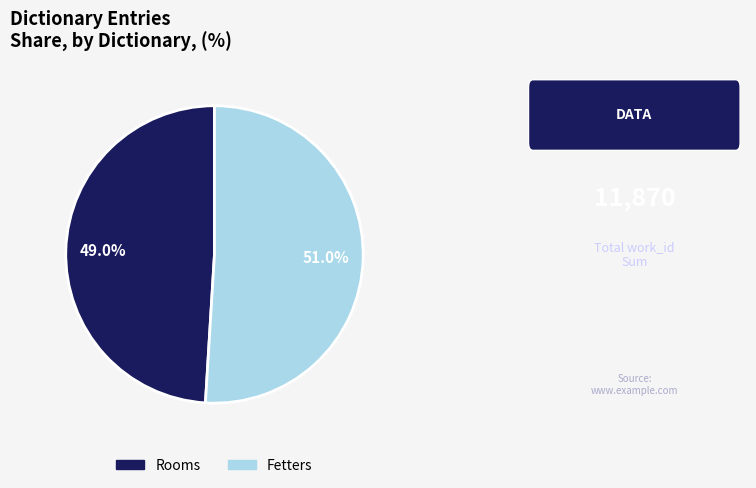

Which slice represents more than half of the pie?

Fetters